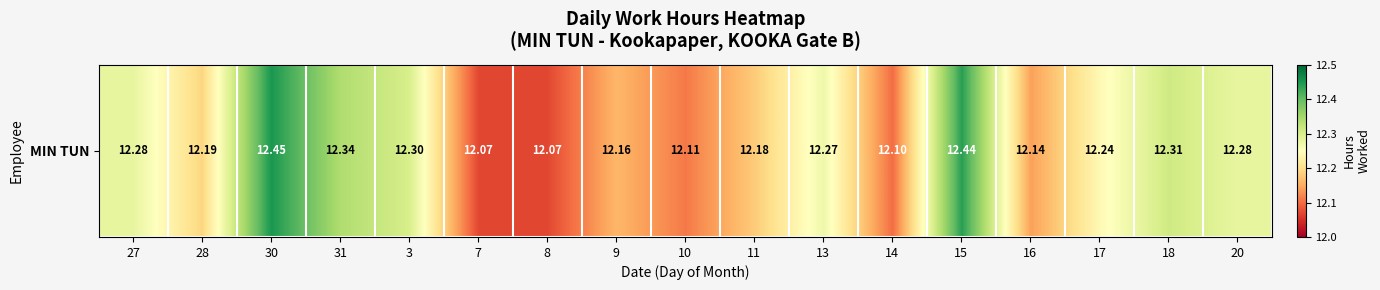

Reading right to left, transcribe all the data shown in this chart.

12.3	12.3	12.2	12.1	12.4	12.1	12.3	12.2	12.1	12.2	12.1	12.1	12.3	12.3	12.4	12.2	12.3